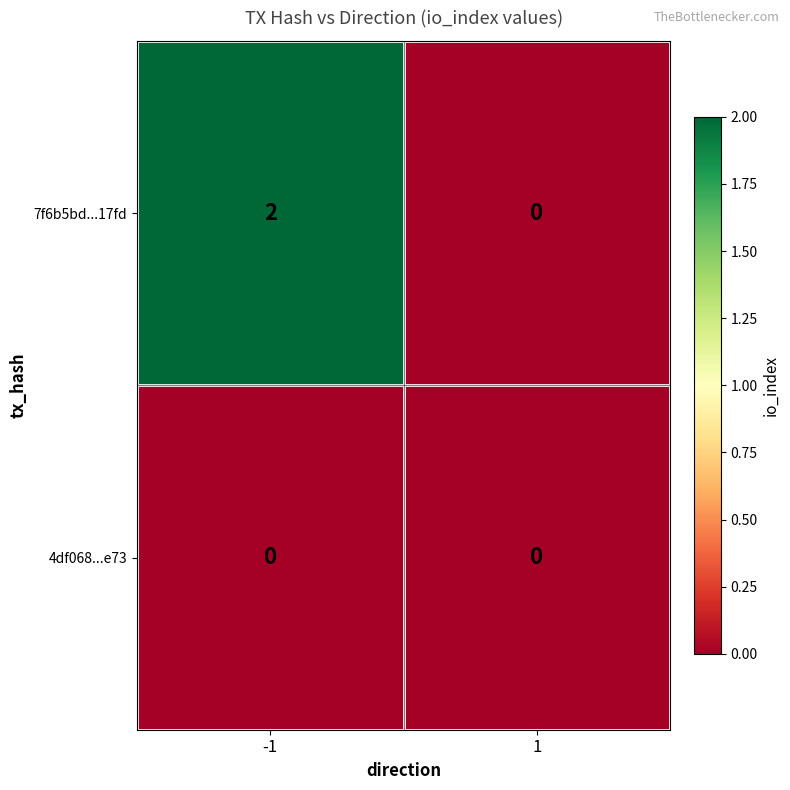

Which series has the largest range (max minus min)?

7f6b5bd...17fd